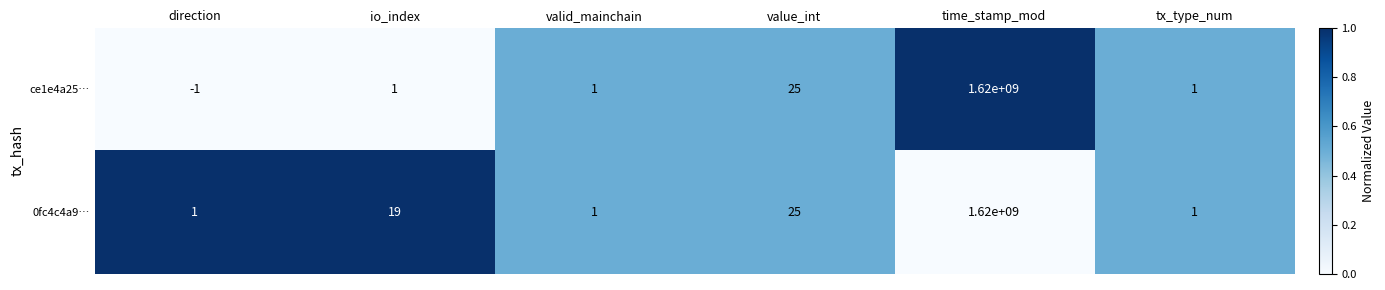

What is the difference between the maximum and minimum values in the ce1e4a25… series?

1620000001